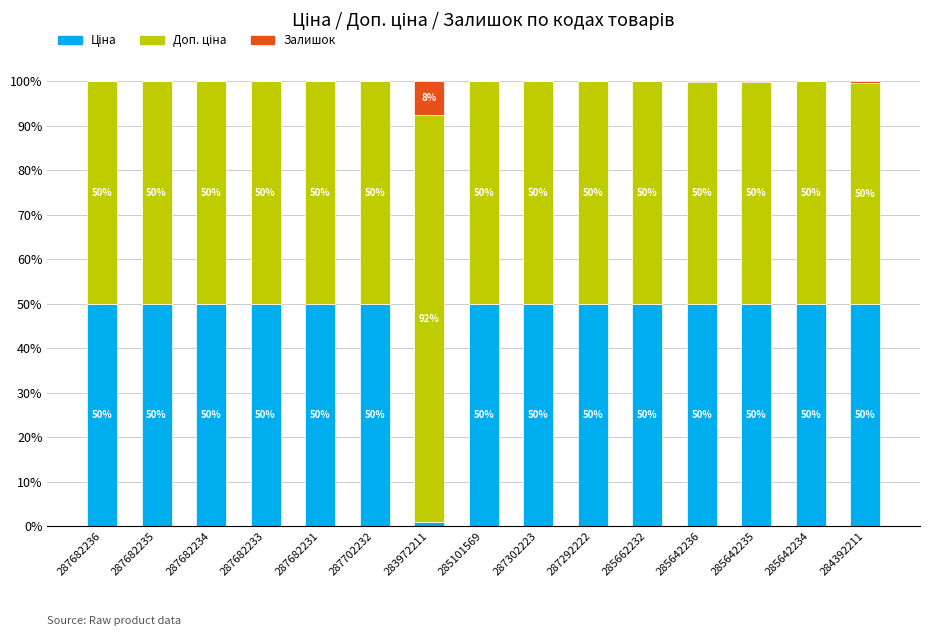

What is the total value across all series at 287702232?

100.0